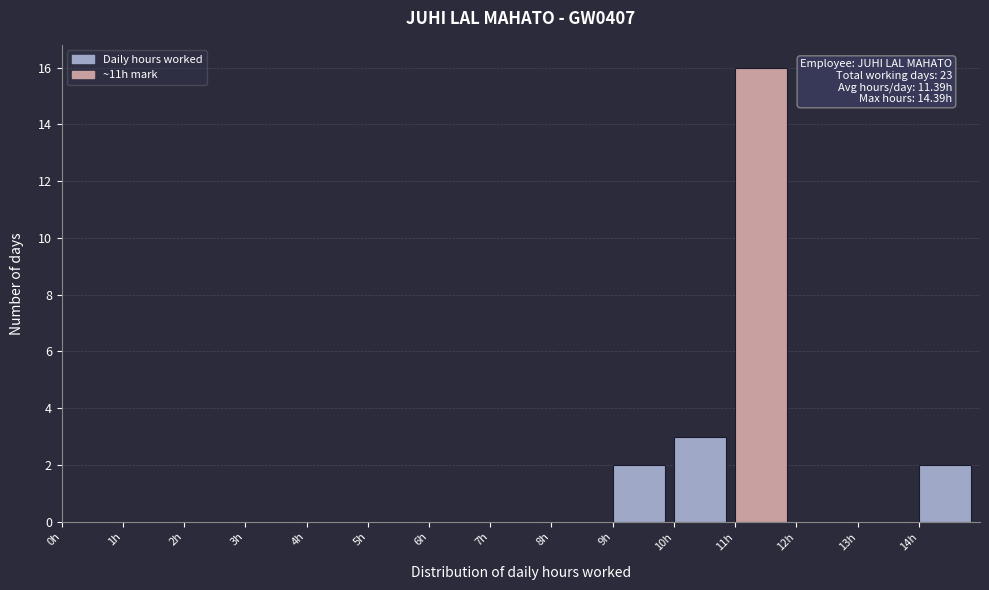

Which range on the x-axis has the tallest bar?

11 to 12